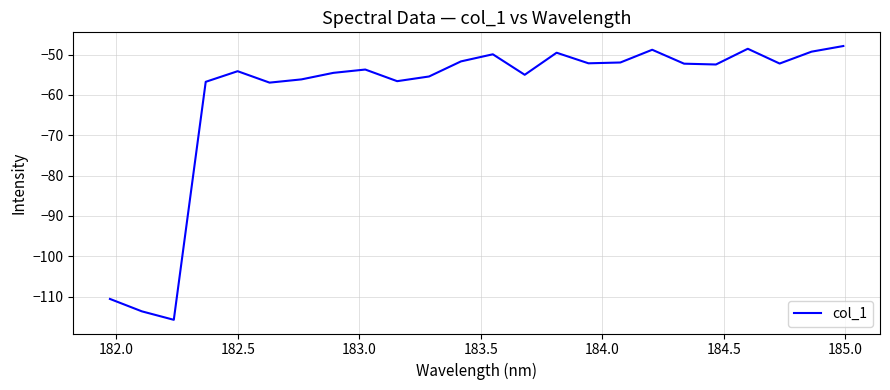

Does the chart have visible grid lines?

Yes